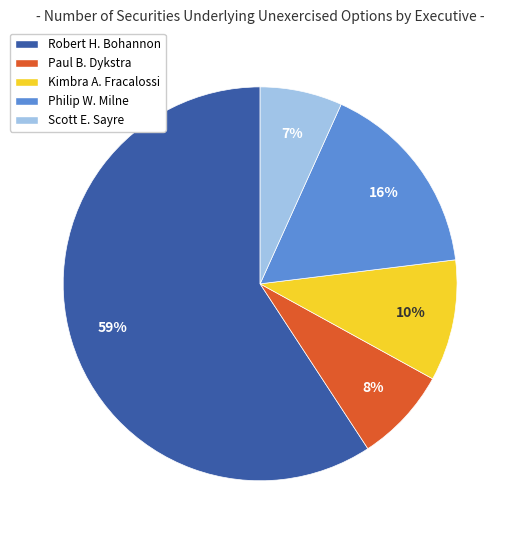

Is the sum of Kimbra A. Fracalossi and Philip W. Milne greater than half?

No